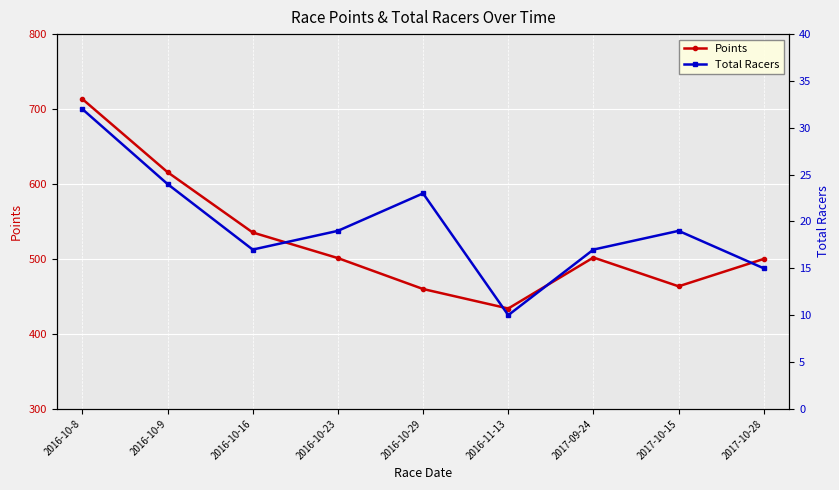

True or false: Points and Total Racers cross at least once.

False